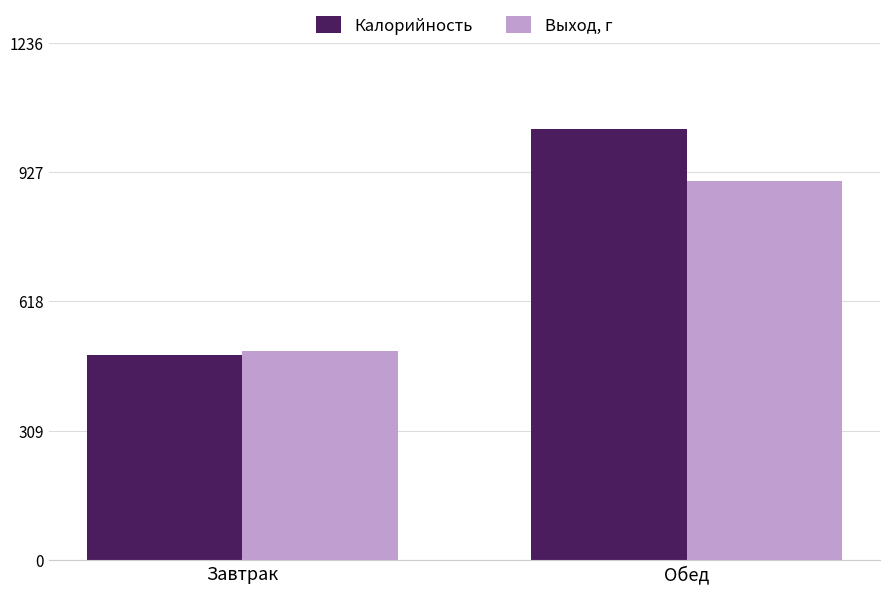

Read the Калорийность value at Обед.

1030.1